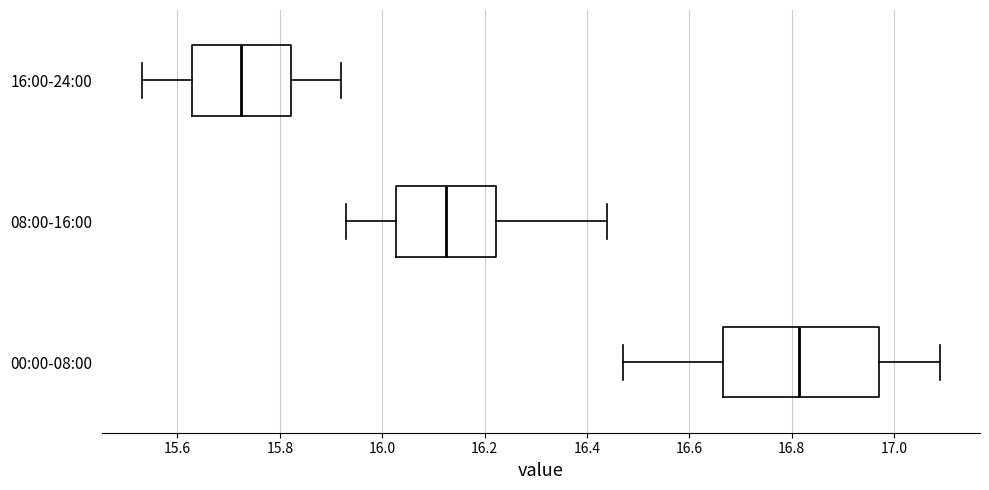

Where does the left whisker of the box for 00:00-08:00 end on the x-axis? The values are not printed on the chart, so give them approximately, as read against the axis.

16.48